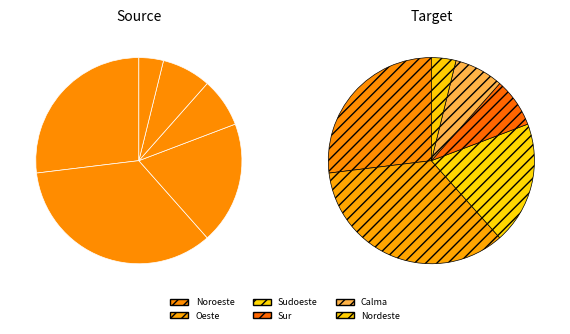

The Noroeste slice represents 41% of the pie. True or false?

False